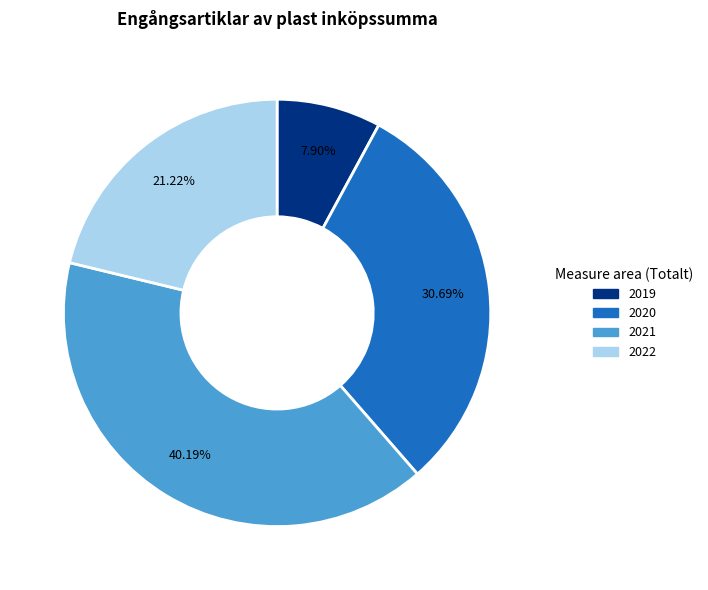

Does any single category account for the majority?

No